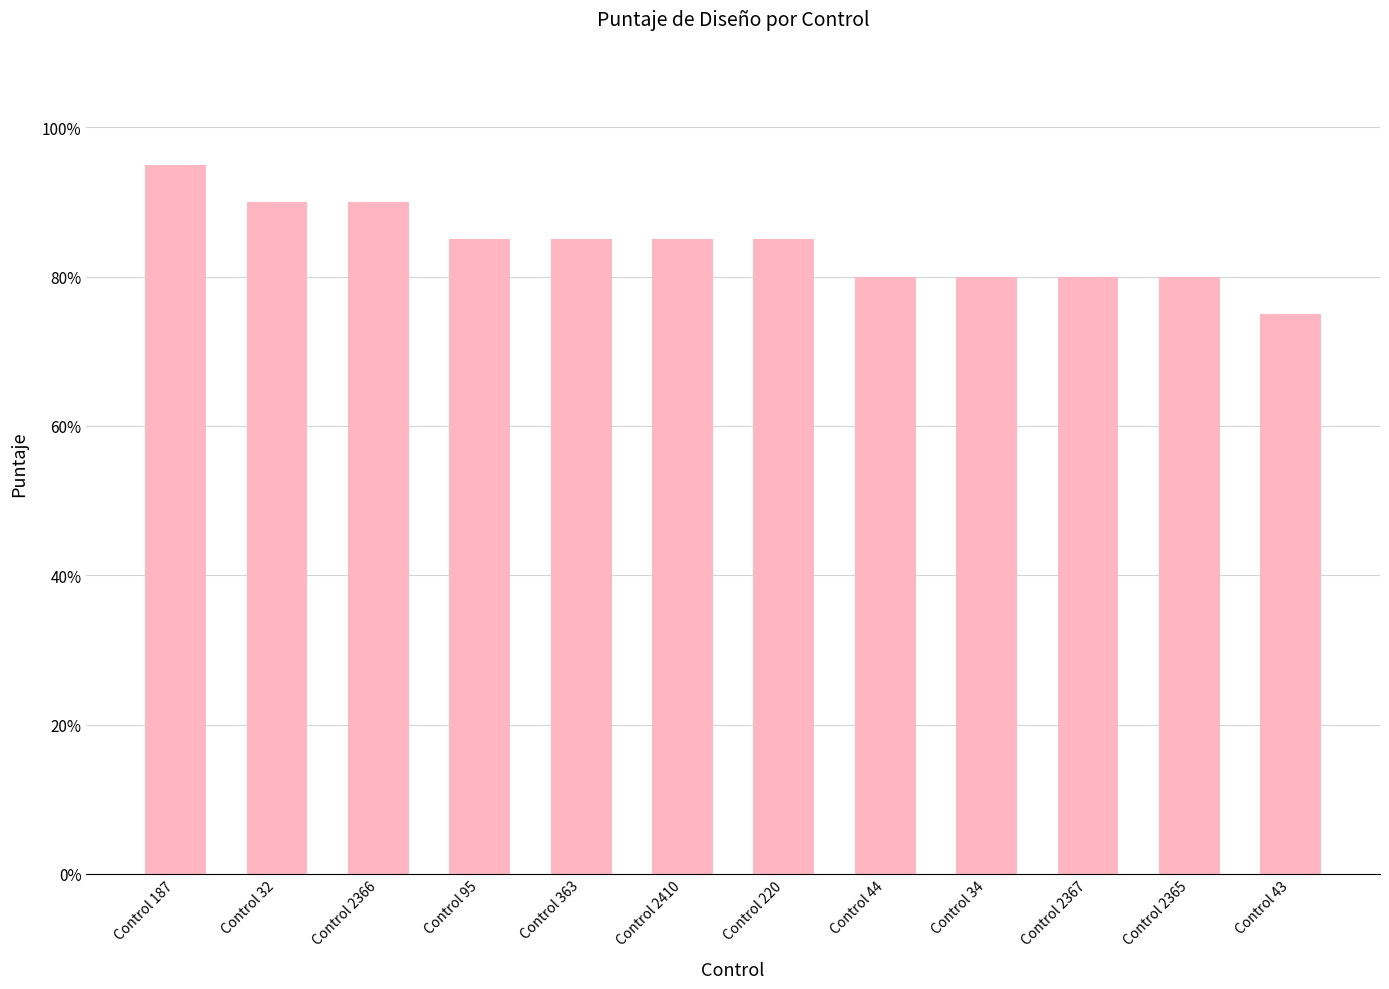

Count the number of data series in this chart.

1